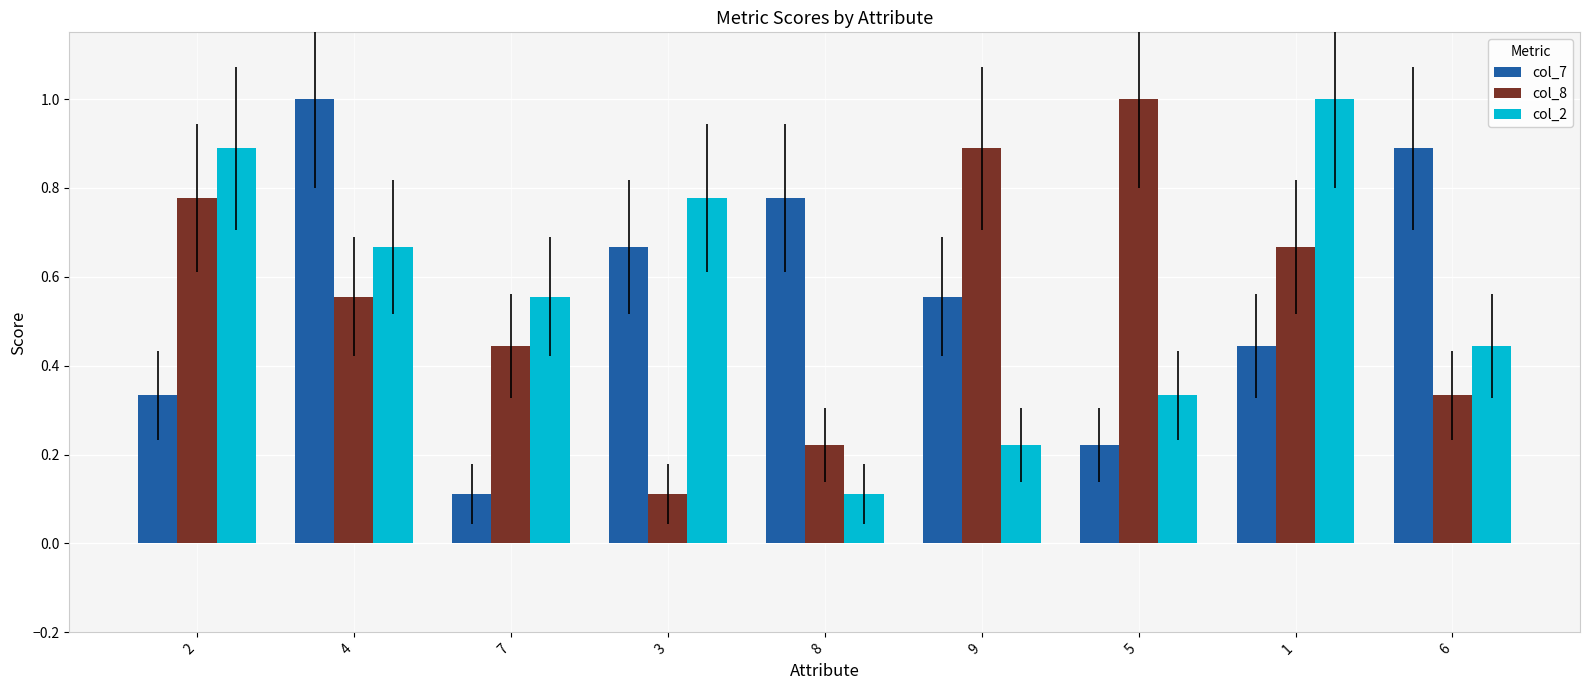

How many categories are shown in the chart?

9